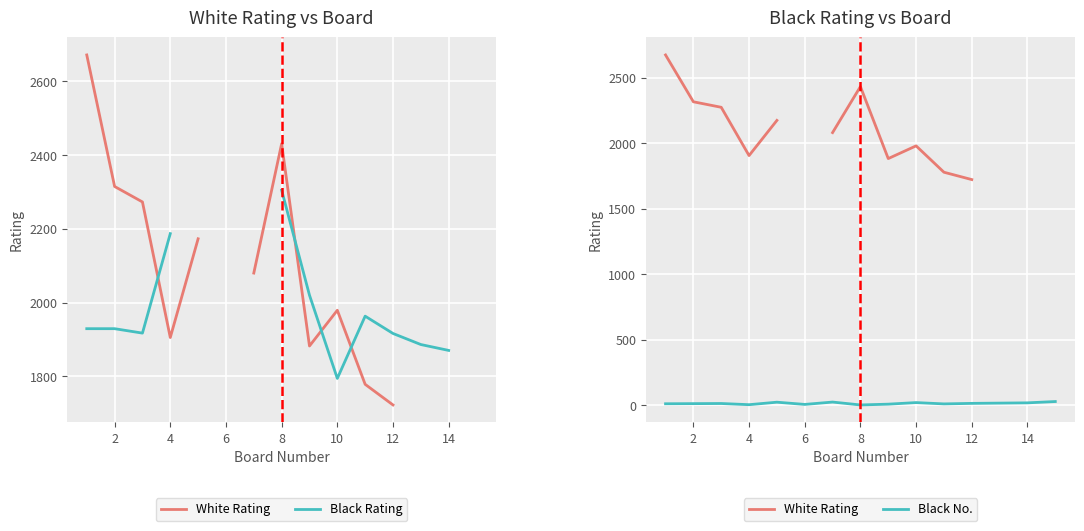

At 8, list the series in order from smallest to largest.

Black No., Black Rating, White Rating